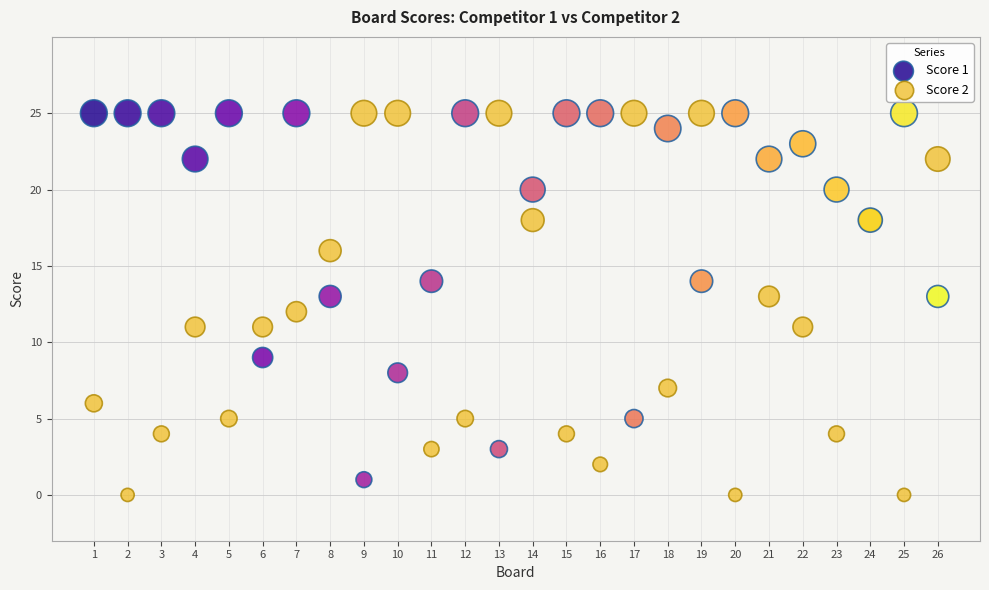

Which series has the largest Y range (max minus min)?

Score 2